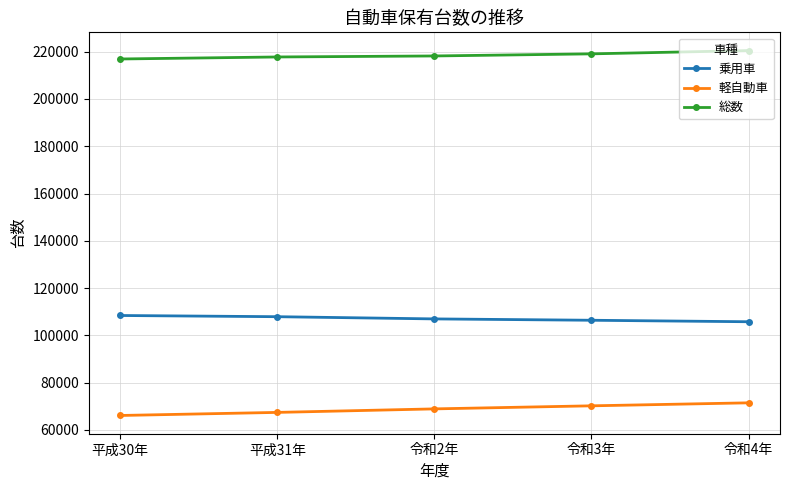

What is the total value across all series at 令和3年?

395634